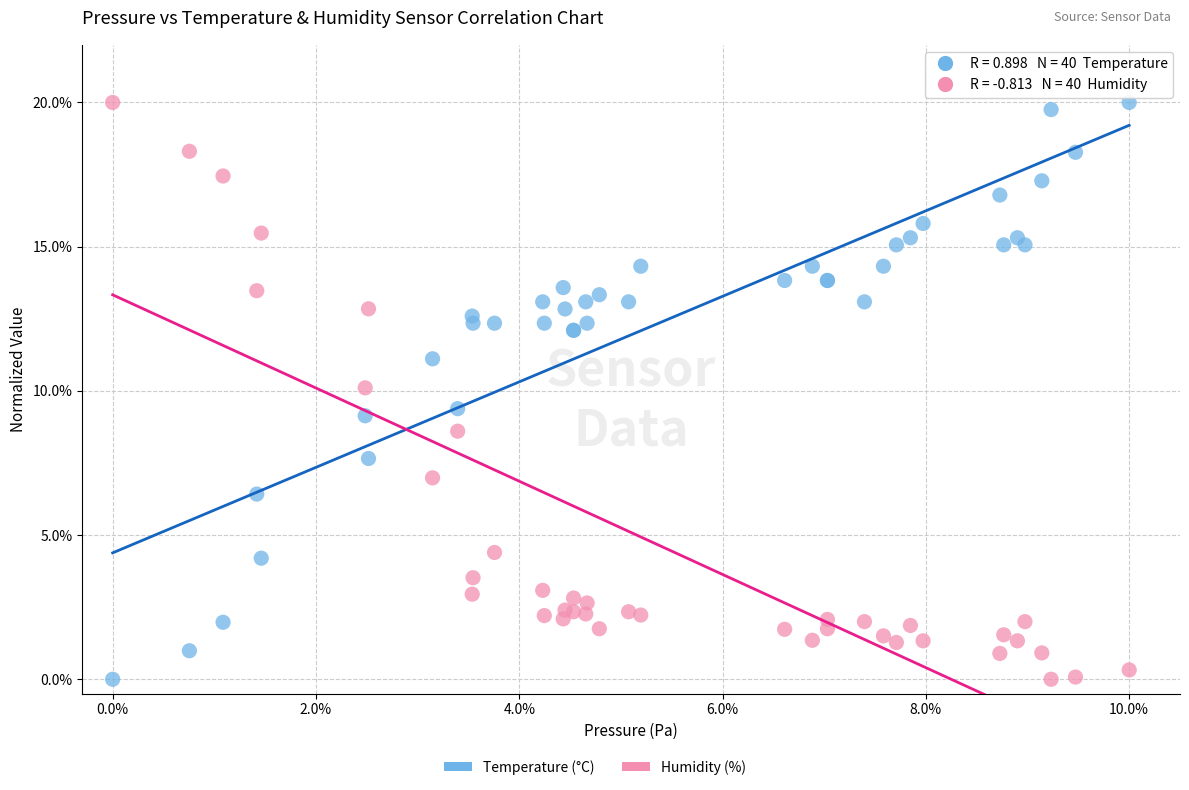

What is the X range (max minus min) for the scatter plot?

10.0